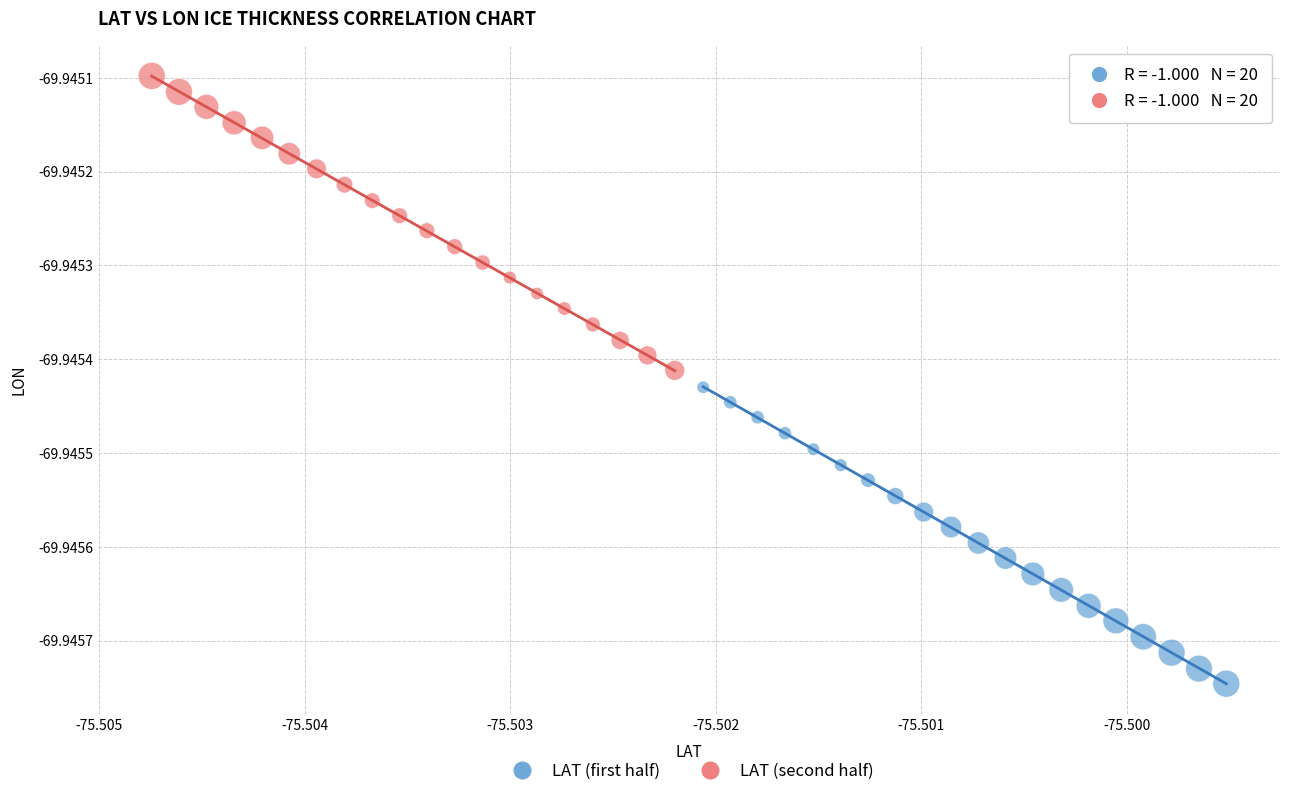

Which series contains the lowest Y value?

LAT (first half)